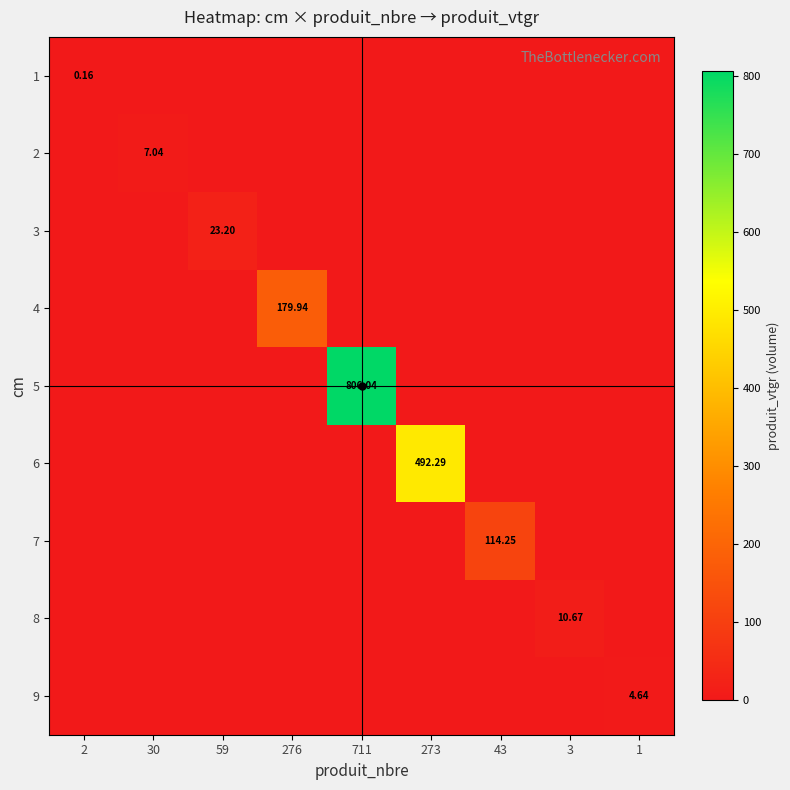

What is the spread (max minus min) of values at 2?

0.2